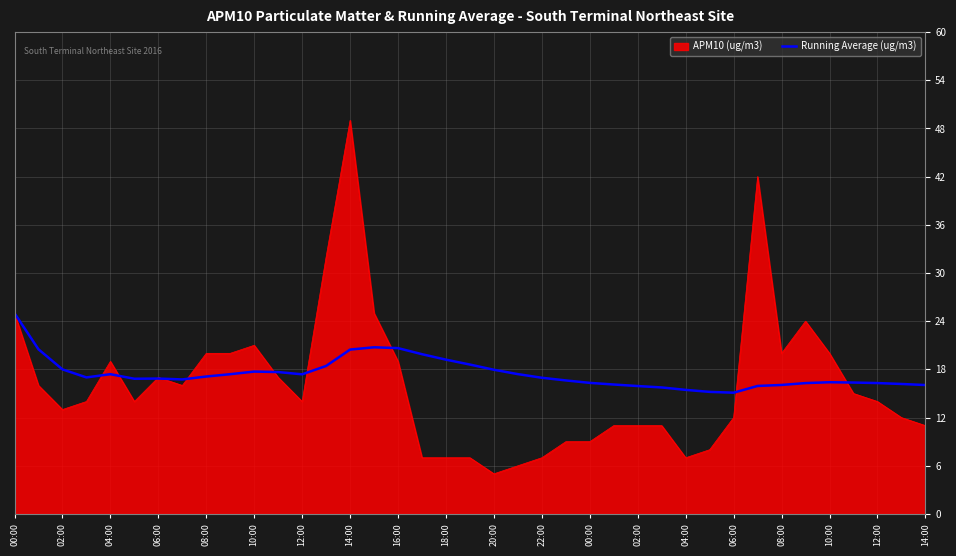

What is the smallest value displayed?

5.0